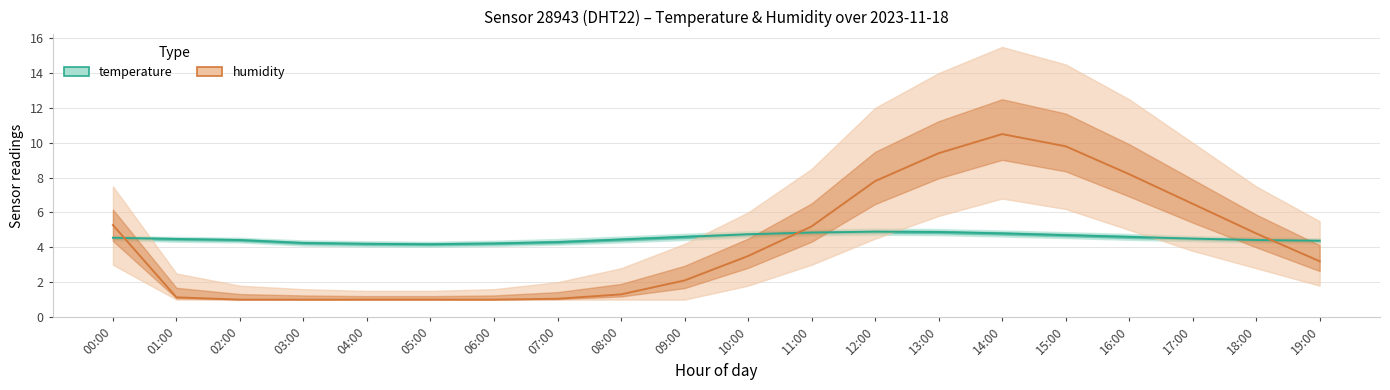

Which series has the widest spread of values?

humidity